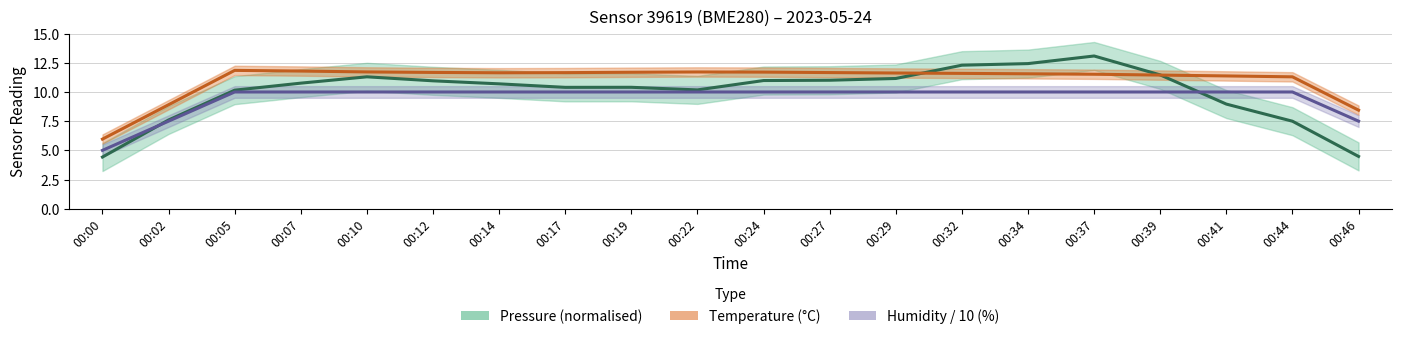

True or false: Pressure (normalised) has a value of 7.2 at 00:00.

False